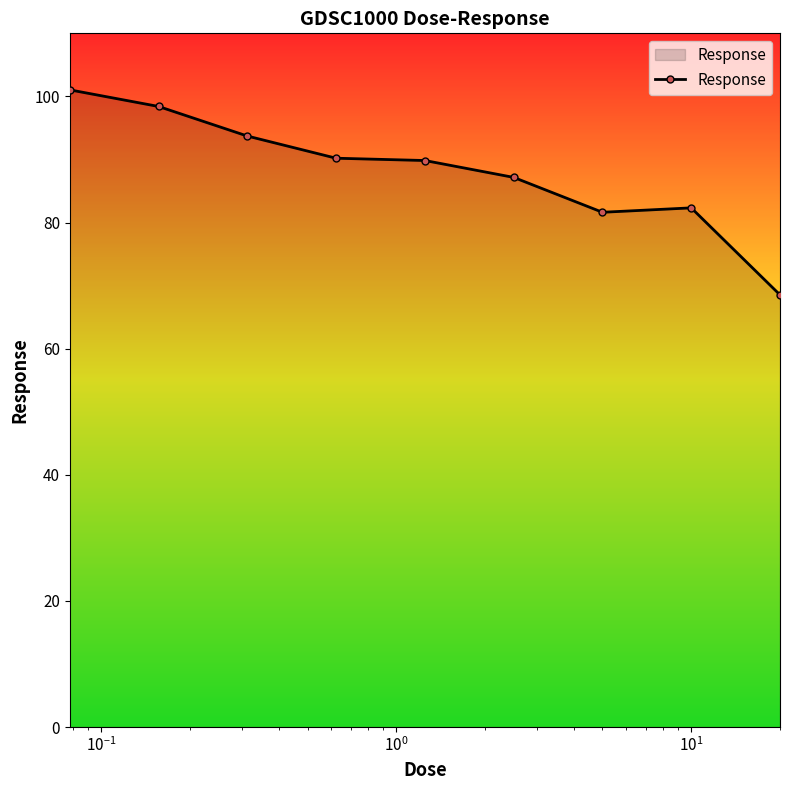

What is the value of the 6th point from the left?

87.2